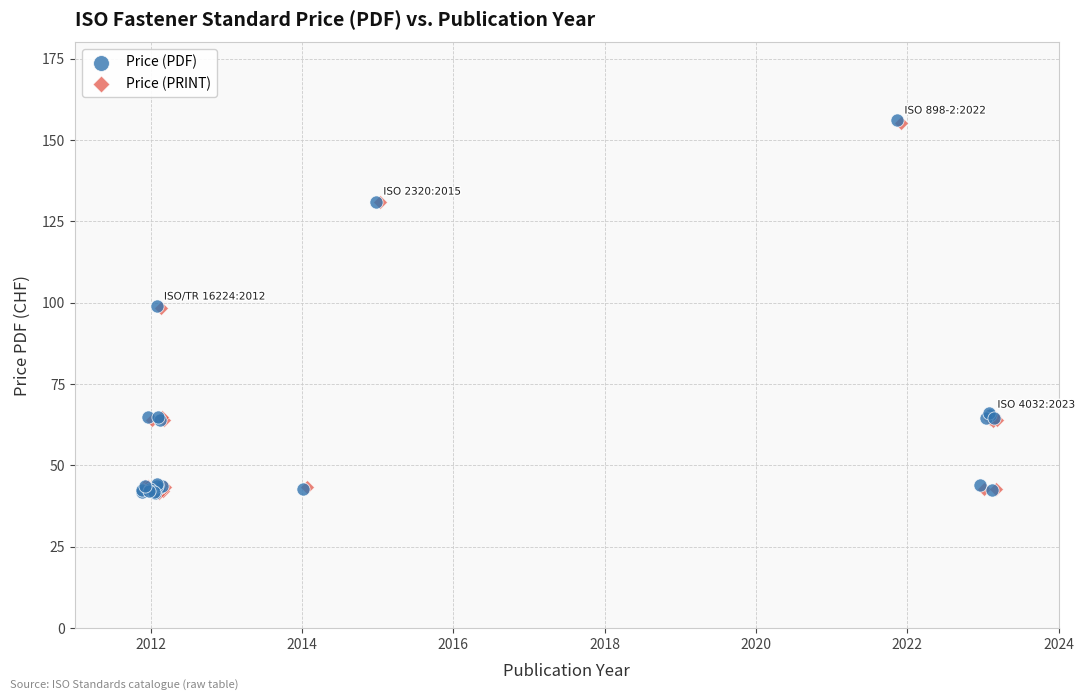

Which series has the largest Y range (max minus min)?

Price (PDF)